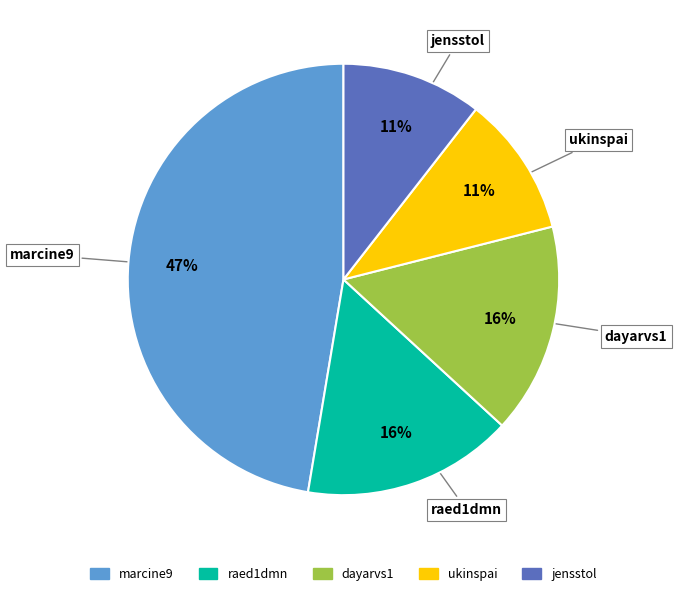

To the nearest percent, what is the average slice percentage?

20%